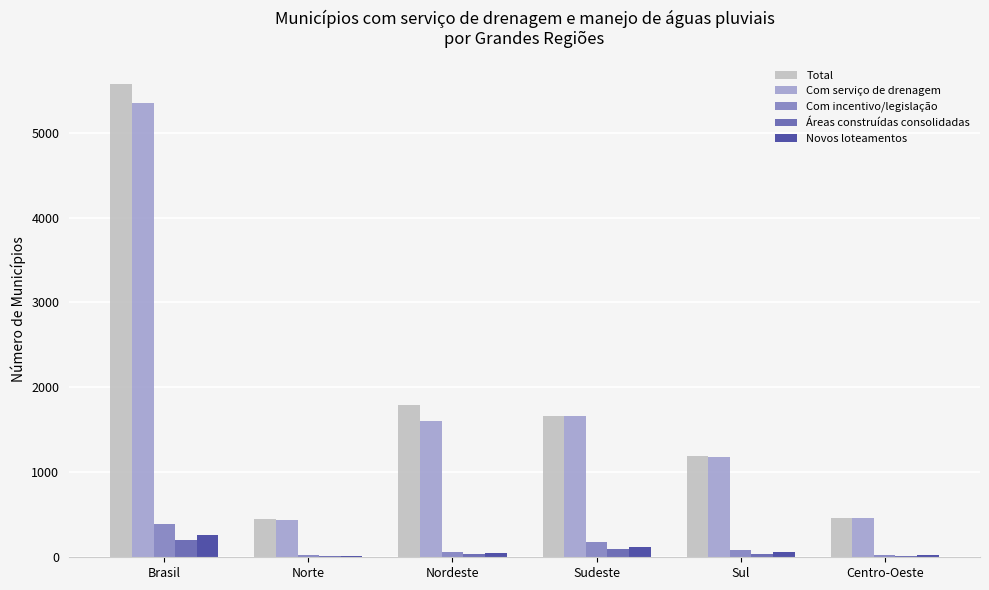

Is the value of Total at Brasil greater than the value of Áreas construídas consolidadas at Centro-Oeste?

Yes